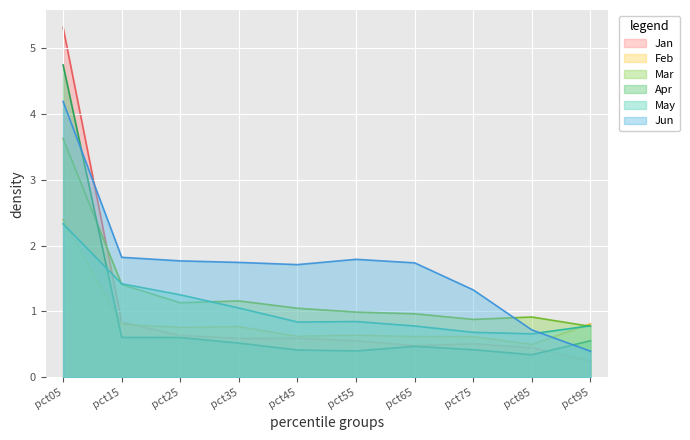

Reading right to left, list all the values displayed in this chart.

Jan: 0.2	0.5	0.5	0.5	0.6	0.6	0.6	0.6	0.8	5.3
Feb: 0.8	0.5	0.6	0.6	0.6	0.6	0.8	0.8	0.8	2.4
Mar: 0.8	0.9	0.9	1.0	1.0	1.0	1.2	1.1	1.4	3.6
Apr: 0.6	0.3	0.4	0.5	0.4	0.4	0.5	0.6	0.6	4.7
May: 0.8	0.7	0.7	0.8	0.8	0.8	1.1	1.3	1.4	2.3
Jun: 0.4	0.7	1.3	1.7	1.8	1.7	1.7	1.8	1.8	4.2